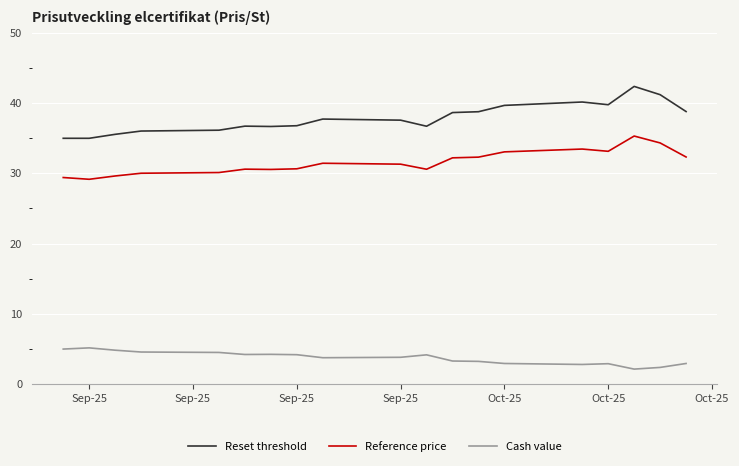

What is the sum of all Cash value values?

71.3